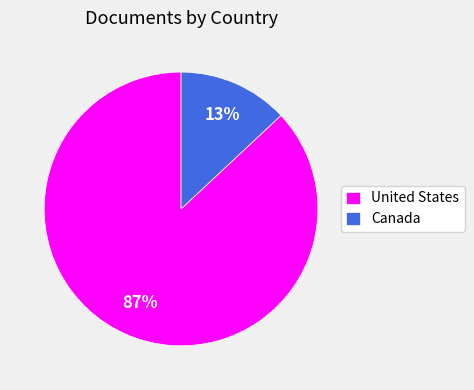

Count the number of slices in the pie.

2